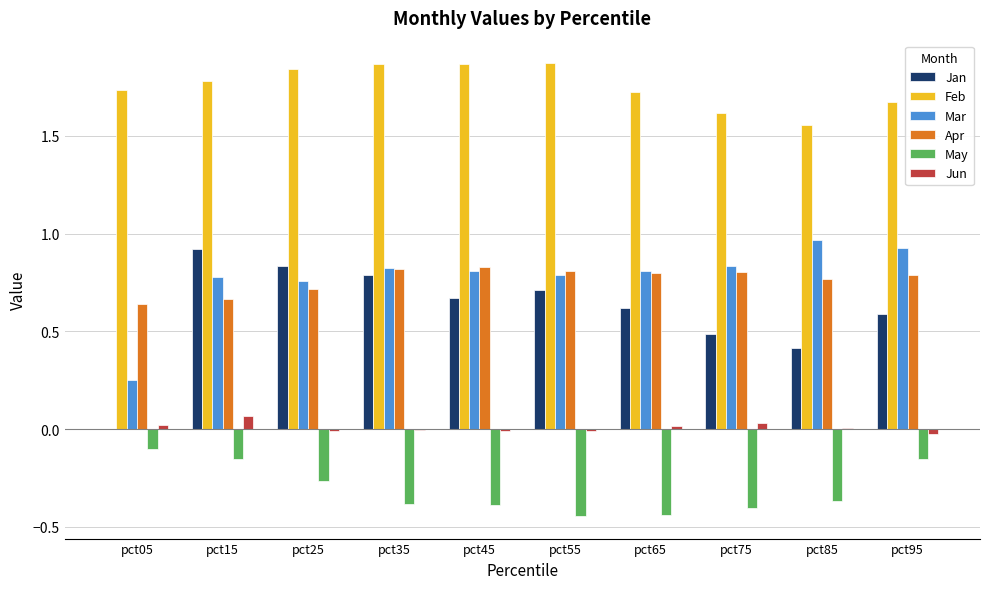

At which label is May closest to 0?

pct05